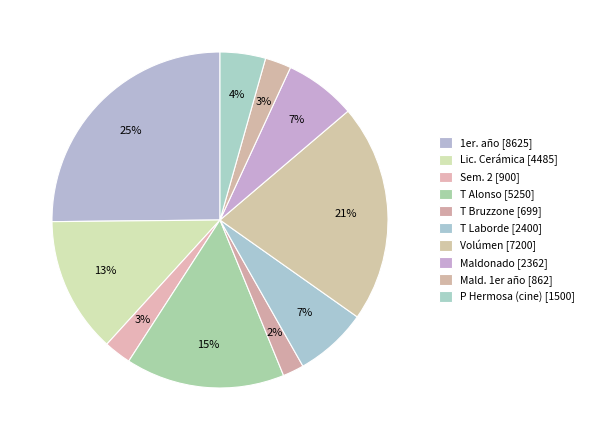

Count the number of slices in the pie.

10